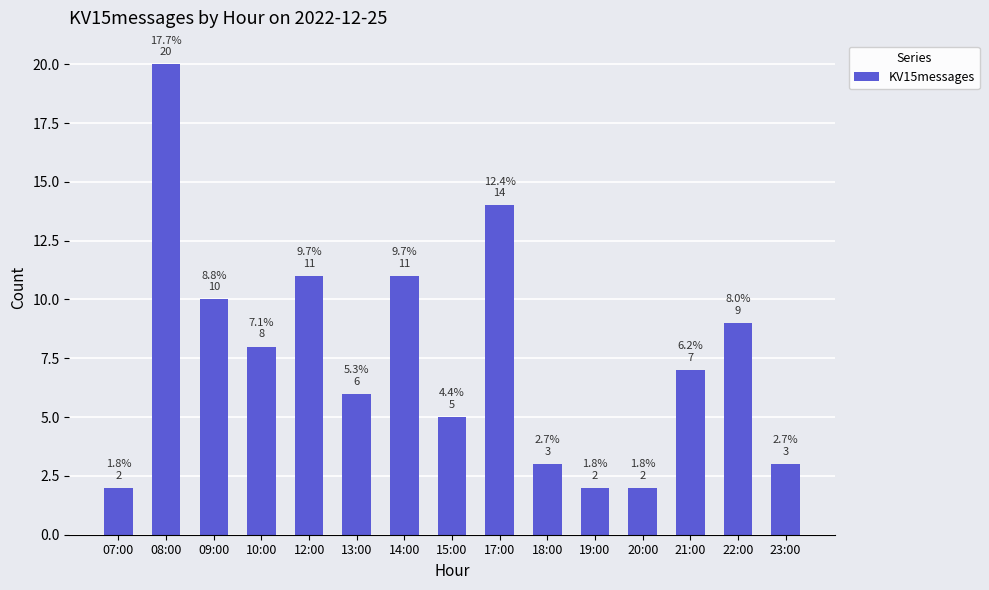

Reading right to left, what are all the values shown in this chart?

23:00=3	22:00=9	21:00=7	20:00=2	19:00=2	18:00=3	17:00=14	15:00=5	14:00=11	13:00=6	12:00=11	10:00=8	09:00=10	08:00=20	07:00=2